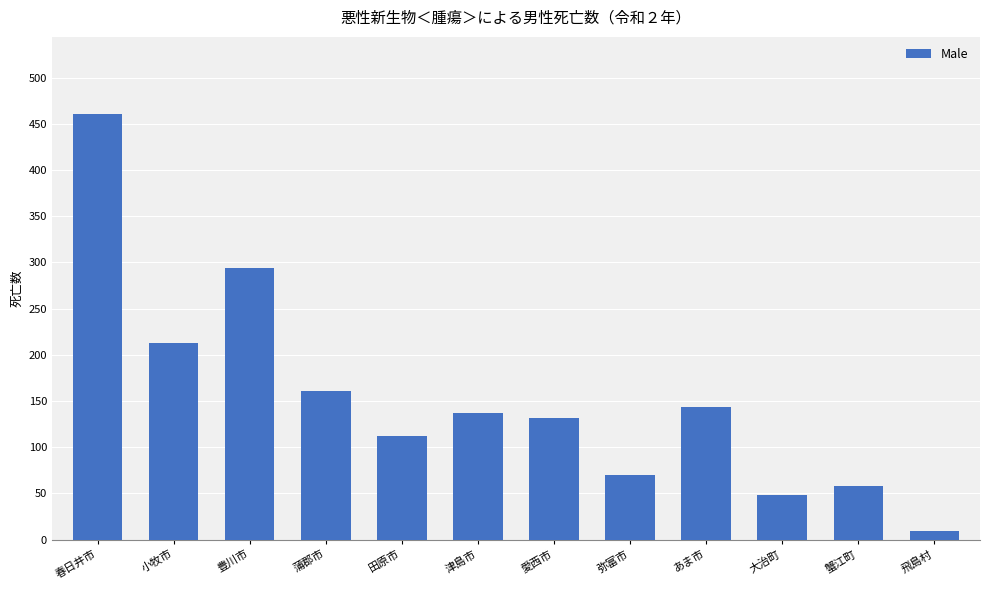

Which has a higher value, 大治町 or 豊川市?

豊川市